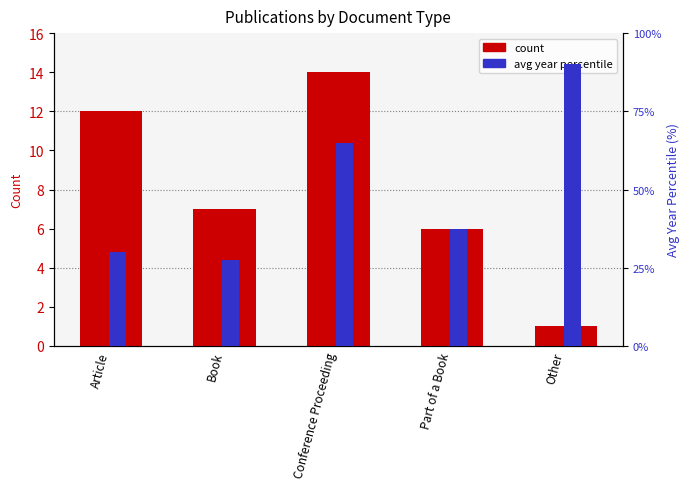

Is the value of avg year percentile at Conference Proceeding greater than the value of count at Conference Proceeding?

Yes